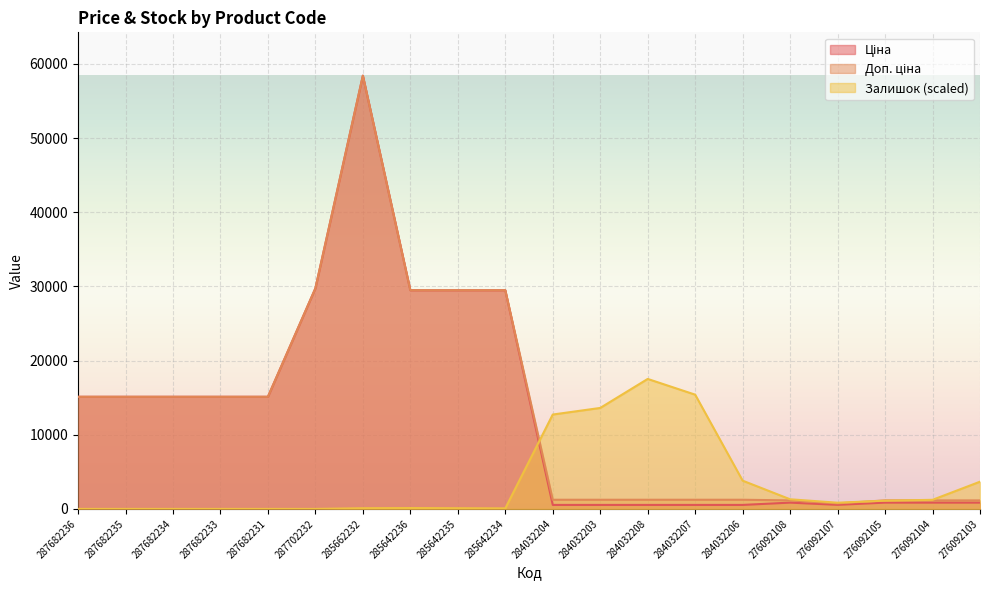

True or false: Залишок and Доп. ціна cross at least once.

True